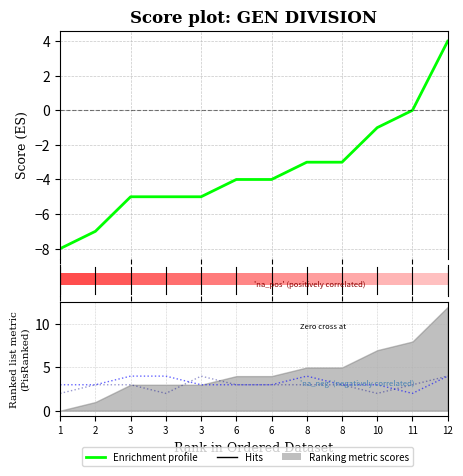

Is it true that hole_1 equals 5 at 3?

False